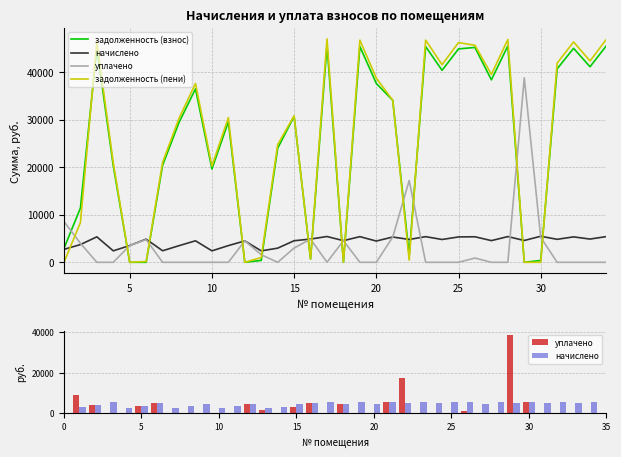

Is it true that начислено equals 4888.1 at 15?

True